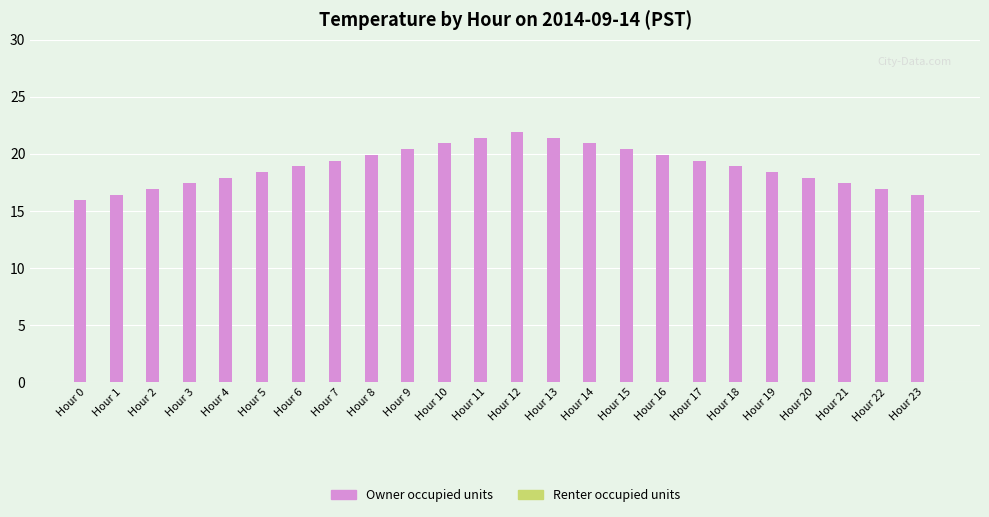

Reading left to right, list all the values displayed in this chart.

15.9	16.4	16.9	17.4	17.9	18.4	18.9	19.4	19.9	20.4	20.9	21.4	21.9	21.4	20.9	20.4	19.9	19.4	18.9	18.4	17.9	17.4	16.9	16.4